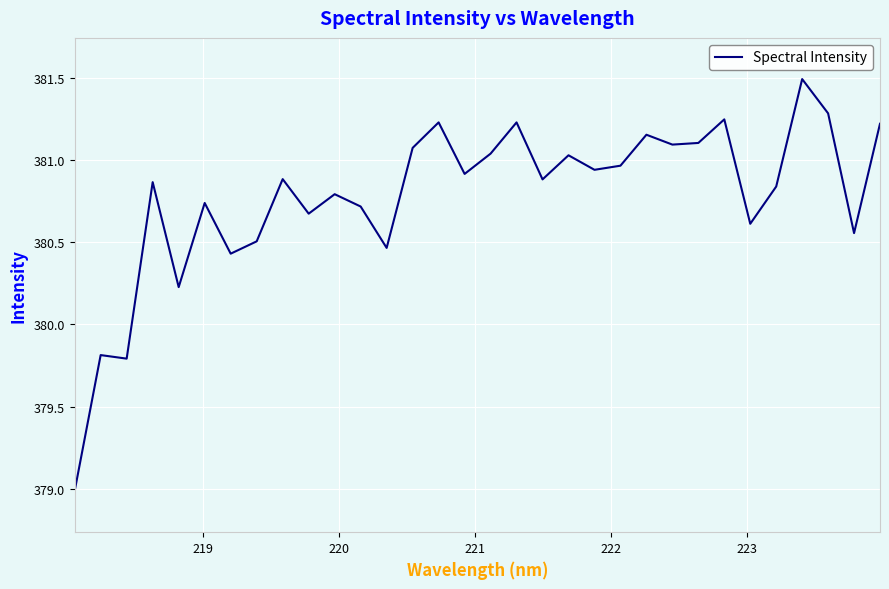

What is the greatest value displayed?

381.5